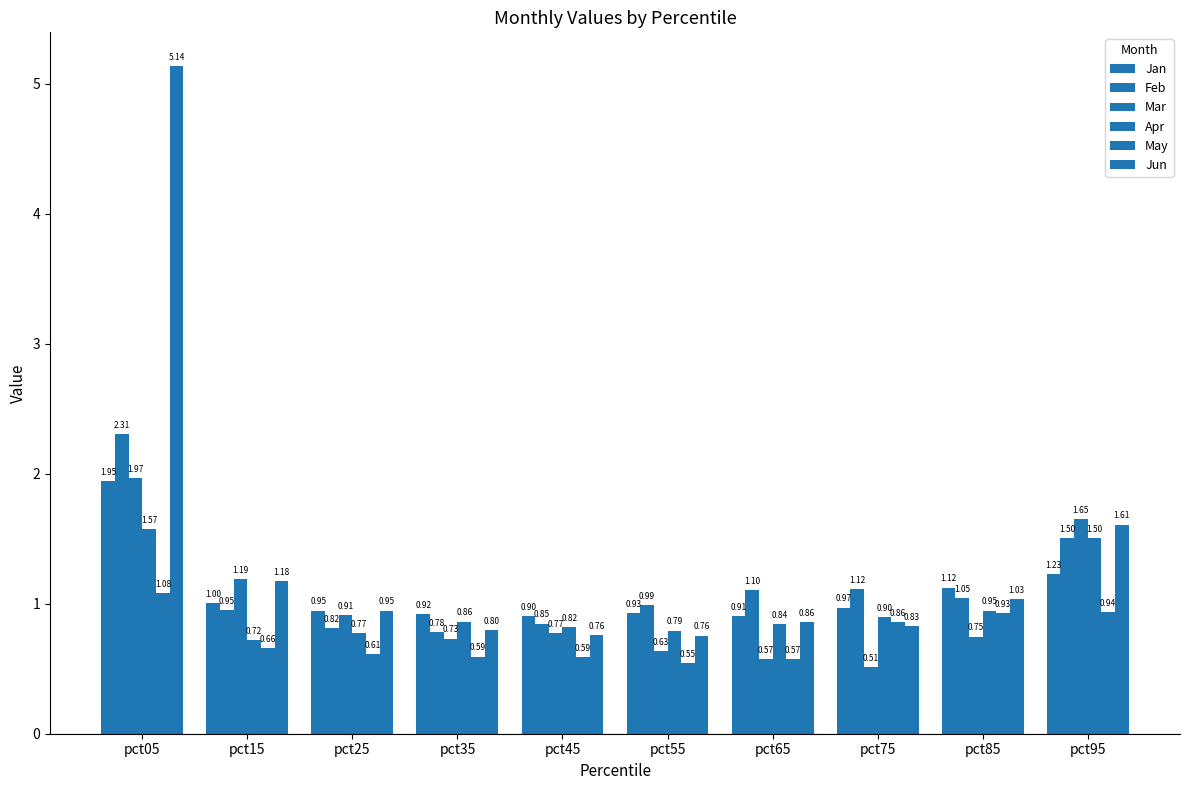

Reading right to left, list all the values displayed in this chart.

Jan: 1.2	1.1	1.0	0.9	0.9	0.9	0.9	0.9	1.0	1.9
Feb: 1.5	1.0	1.1	1.1	1.0	0.8	0.8	0.8	1.0	2.3
Mar: 1.7	0.7	0.5	0.6	0.6	0.8	0.7	0.9	1.2	2.0
Apr: 1.5	0.9	0.9	0.8	0.8	0.8	0.9	0.8	0.7	1.6
May: 0.9	0.9	0.9	0.6	0.5	0.6	0.6	0.6	0.7	1.1
Jun: 1.6	1.0	0.8	0.9	0.8	0.8	0.8	0.9	1.2	5.1